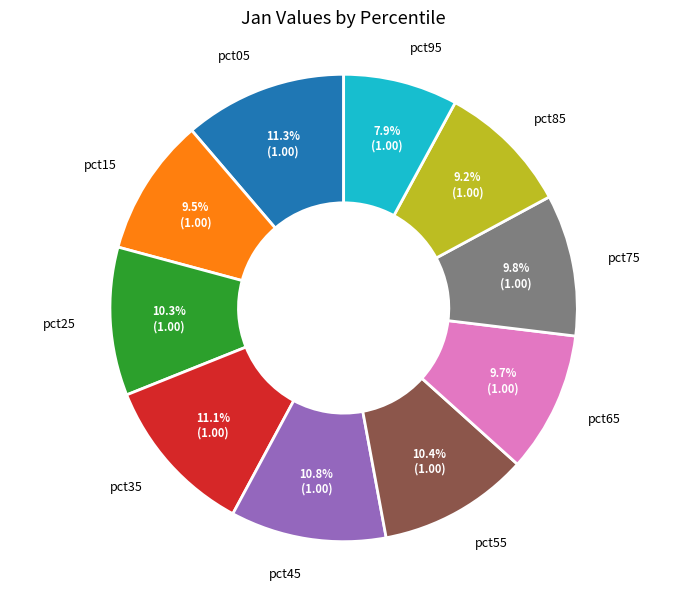

To the nearest percent, what is the average slice percentage?

10%